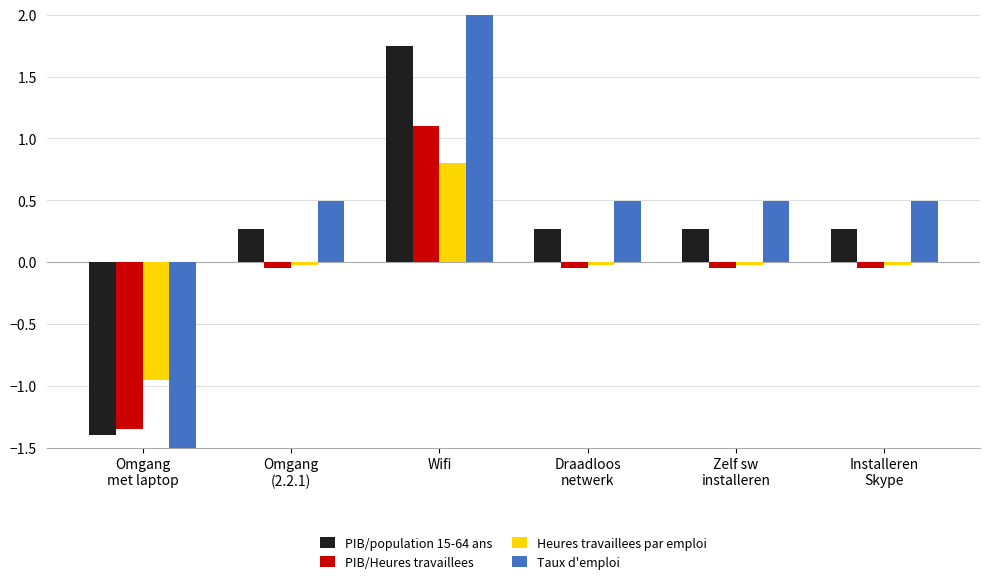

True or false: Heures travaillees par emploi has a value of 0.8 at Wifi.

True